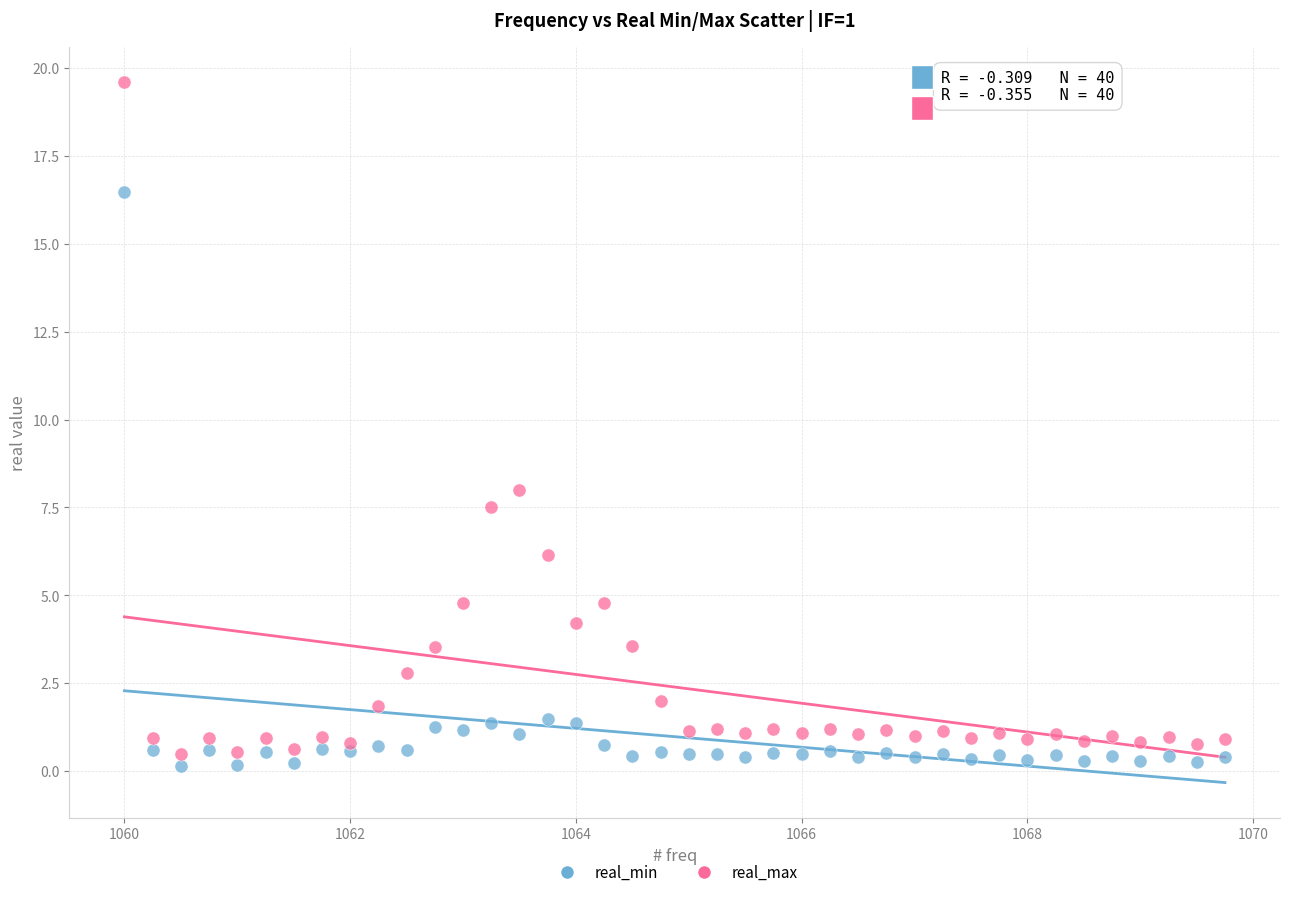

Which series contains the highest Y value?

real_max